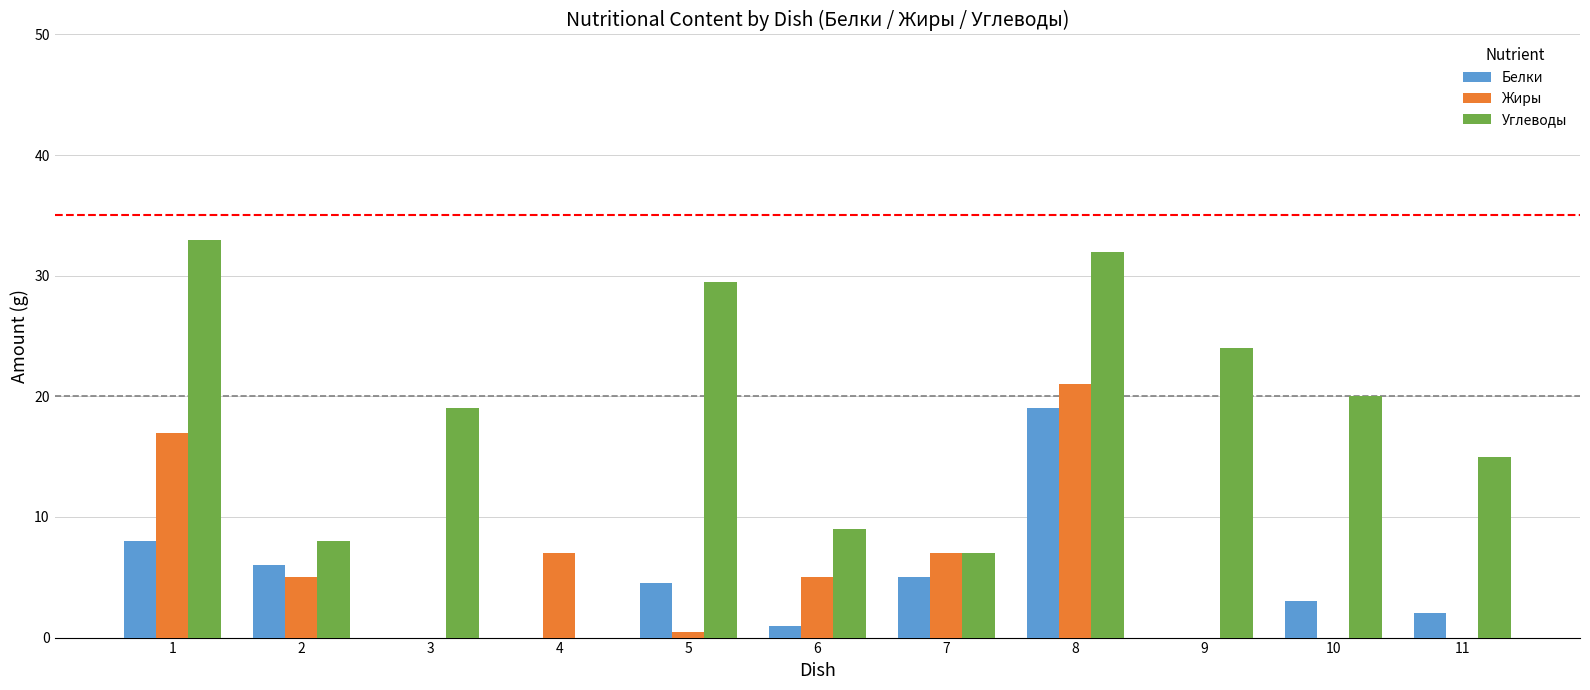

How many distinct data groups are displayed?

3